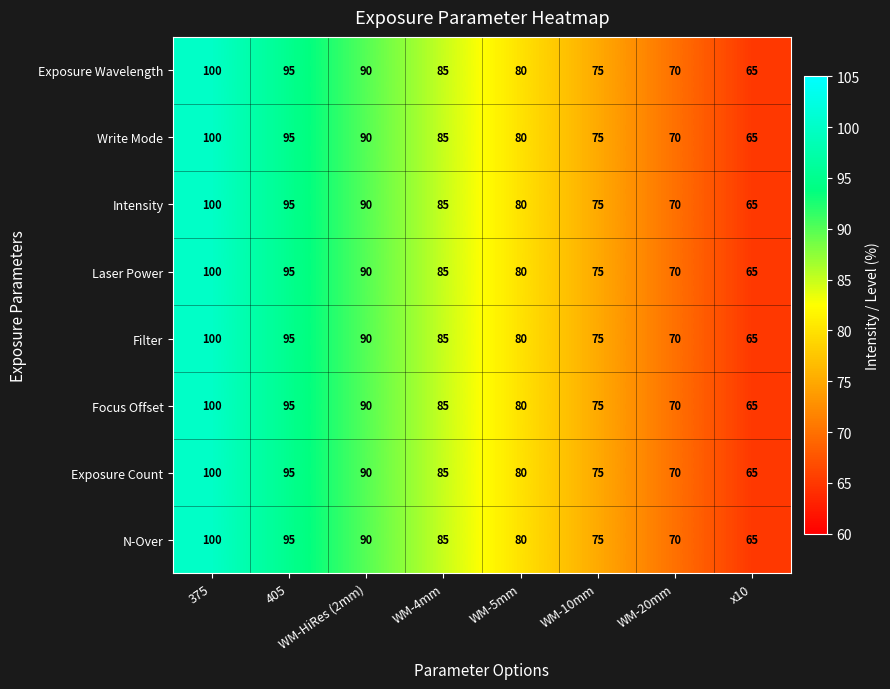

What is the total value across all series at WM-5mm?

640